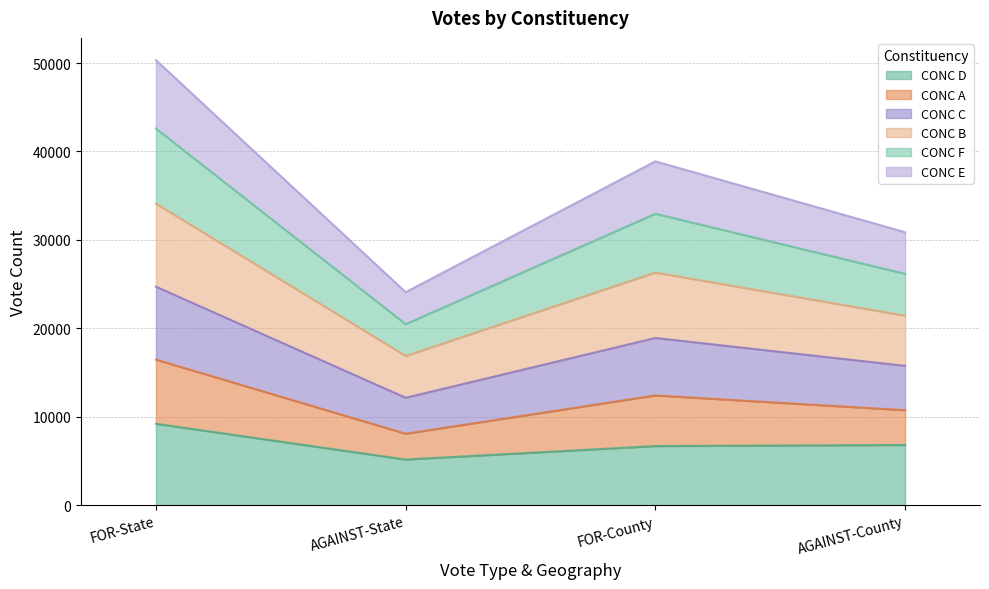

Which has a higher value, AGAINST-State or FOR-State?

FOR-State